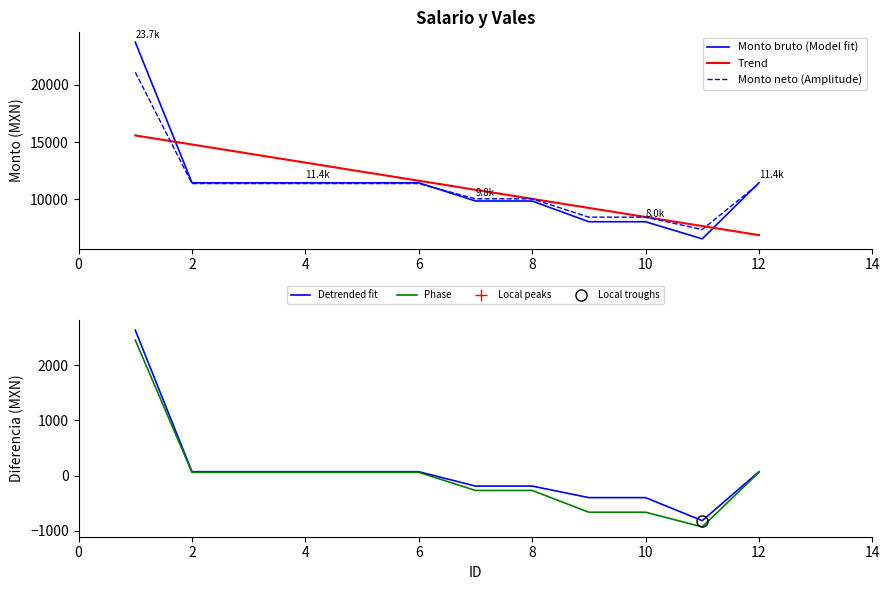

Reading right to left, what are all the values shown in this chart?

Monto bruto (Model fit): 11438.3	6530.5	8029.6	8029.6	9844.1	9844.1	11438.3	11438.3	11438.3	11438.3	11438.3	23748.5
Trend: 6858.6	7651.8	8445.0	9238.3	10031.5	10824.7	11618.0	12411.2	13204.4	13997.7	14790.9	15584.1
Monto neto (Amplitude): 11369.4	7347.4	8429.8	8429.8	10035.2	10035.2	11369.4	11369.4	11369.4	11369.4	11369.4	21116.9
Detrended fit: 68.9	-816.9	-400.3	-400.3	-191.1	-191.1	68.9	68.9	68.9	68.9	68.9	2631.6
Phase: 57.8	-930.0	-664.2	-664.2	-269.9	-269.9	57.8	57.8	57.8	57.8	57.8	2451.7